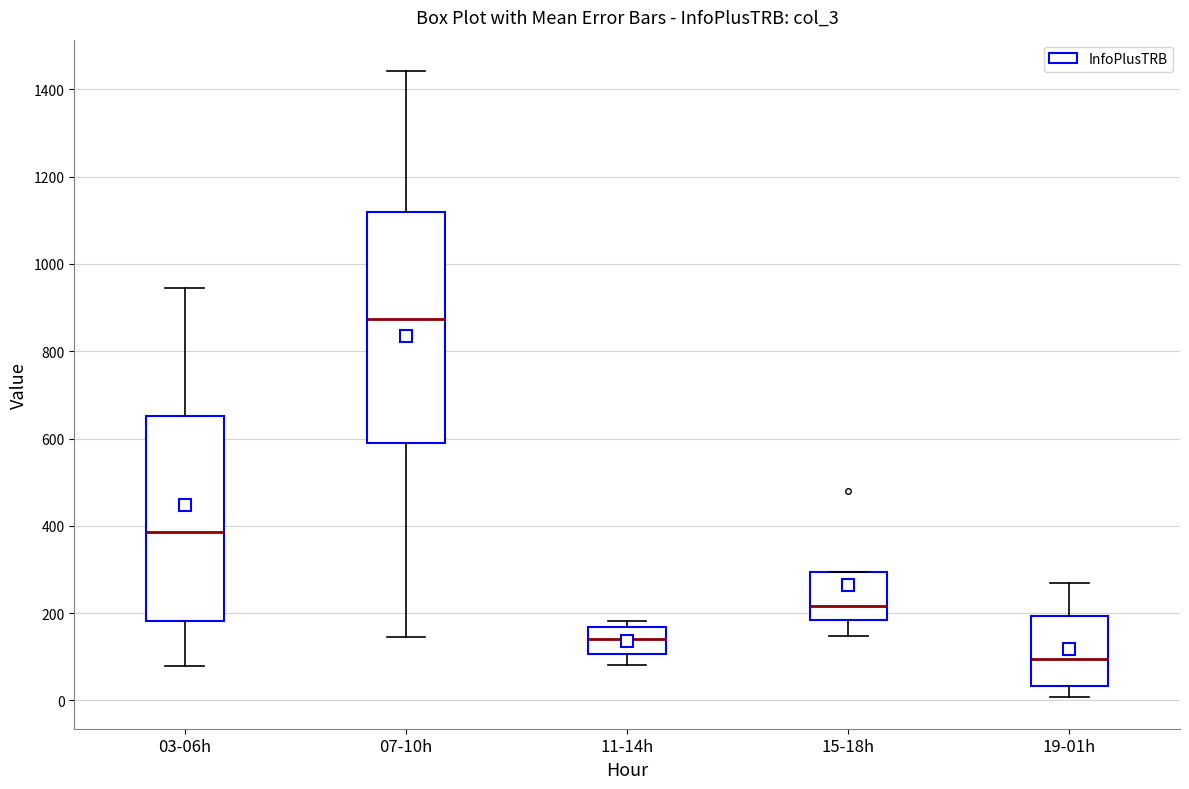

Reading left to right, transcribe this box plot: for each box, give where its median line is, the range the box spans, and where its two whiskers end, as read against the y-axis. The values are not printed on the chart, so give them approximately, as read against the axis.

03-06h: median 380, box 180 to 660, whiskers 80 to 940
07-10h: median 880, box 600 to 1120, whiskers 140 to 1440
11-14h: median 140, box 100 to 160, whiskers 80 to 180
15-18h: median 220, box 180 to 300, whiskers 140 to 300
19-01h: median 100, box 40 to 200, whiskers 0 to 260